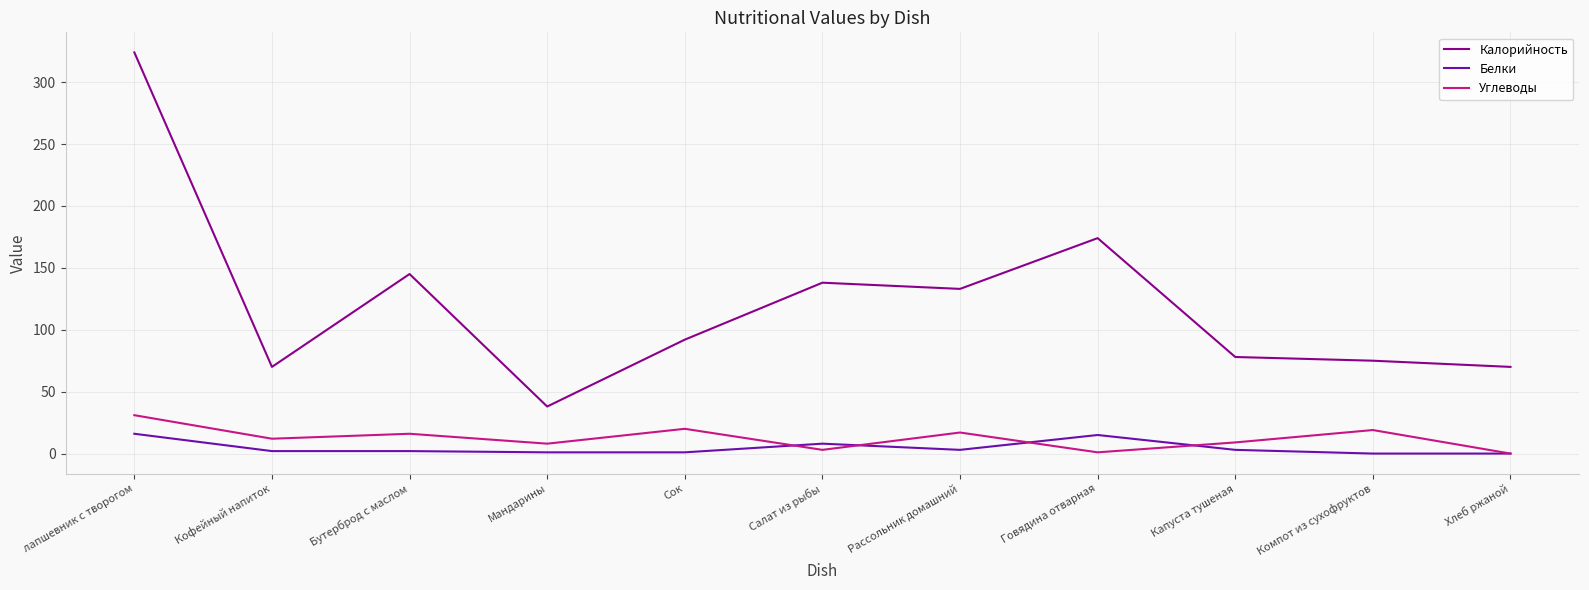

Where does the Белки series first go above 2?

лапшевник с творогом